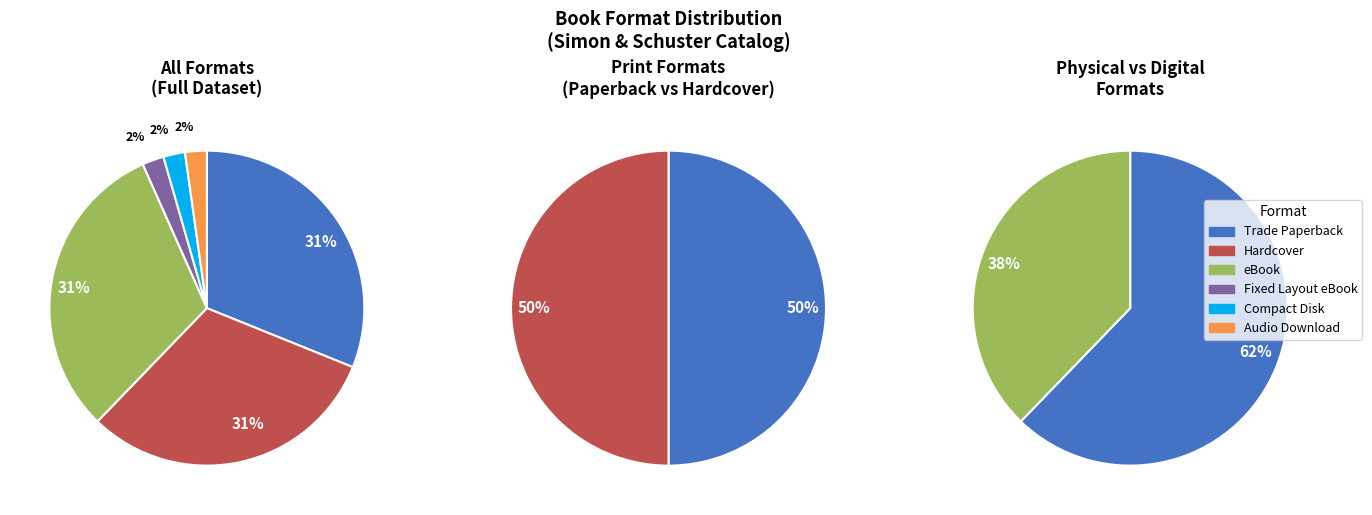

What is the total percentage of Audio Download and Compact Disk?

4.4%